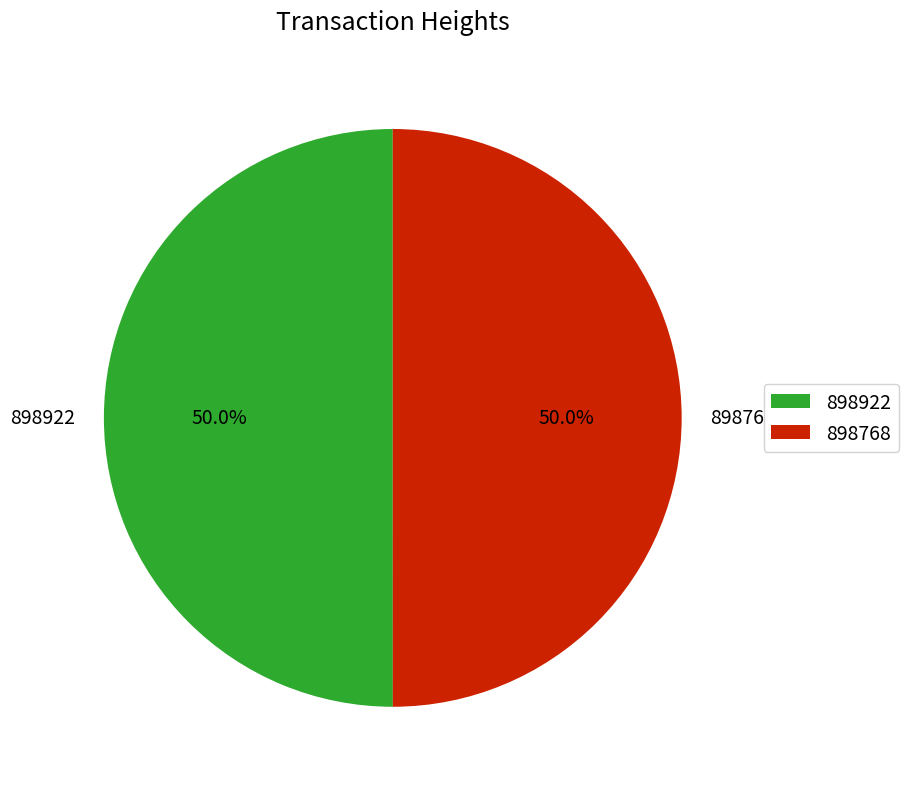

What is the ratio of the value at 898922 to the value at 898768?

1.0